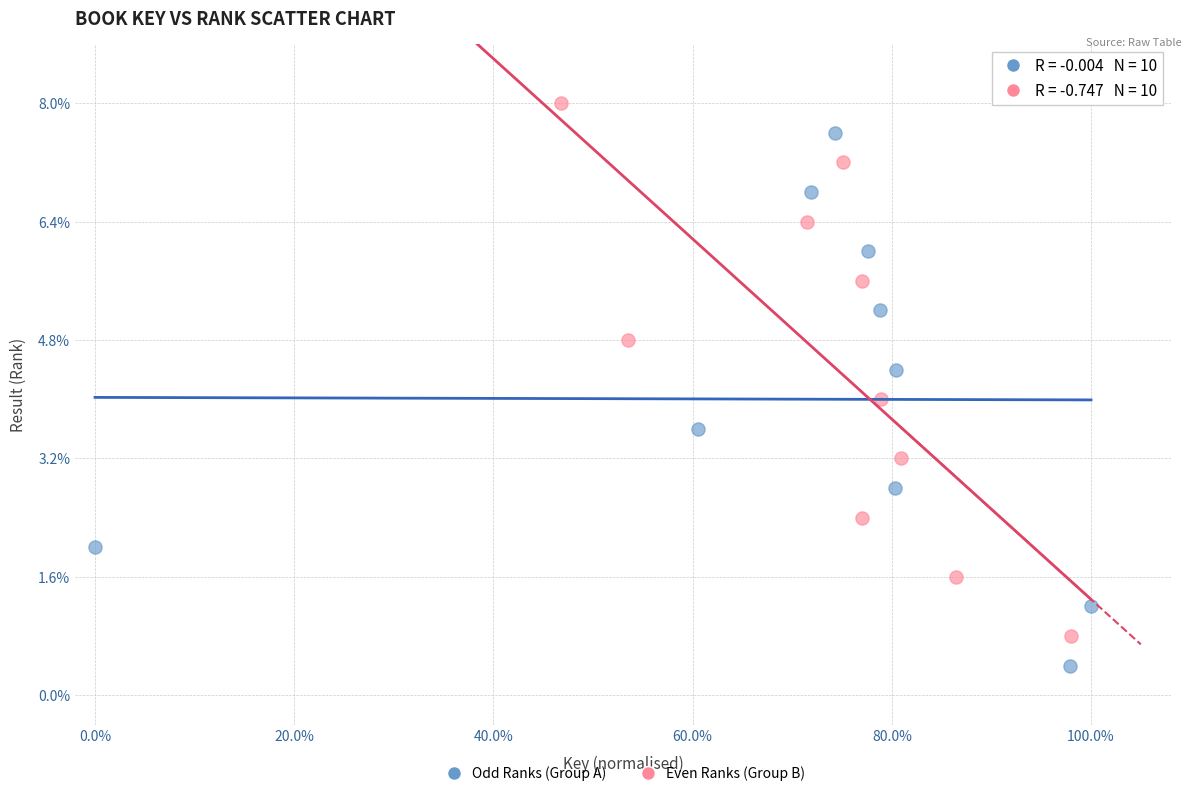

What are all the series names shown in the legend?

Odd Ranks (Group A), Even Ranks (Group B)